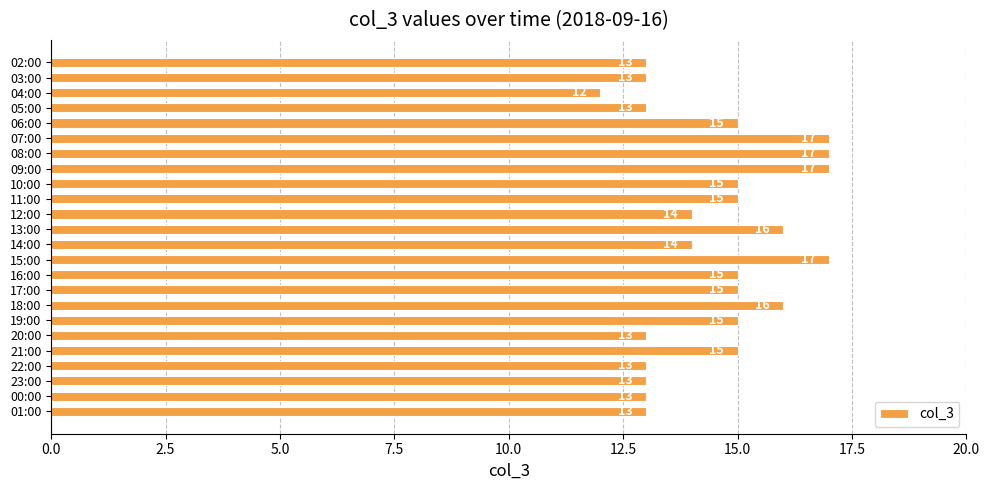

Count the number of data series in this chart.

1